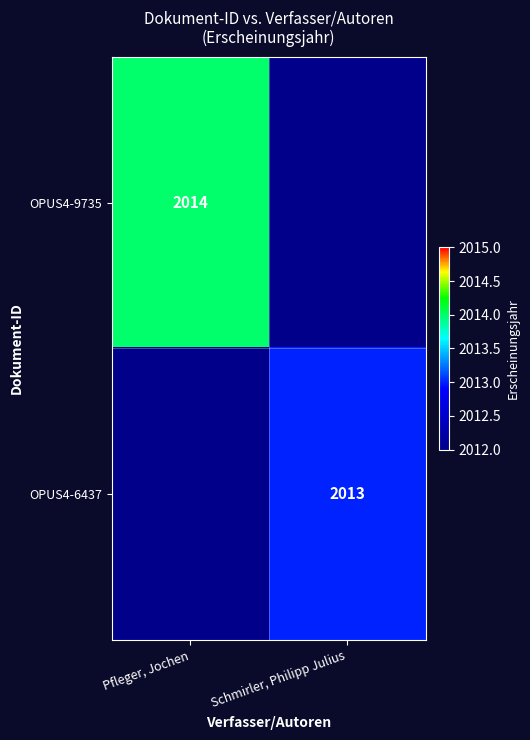

True or false: OPUS4-9735 has a value of 3240 at Pfleger, Jochen.

False